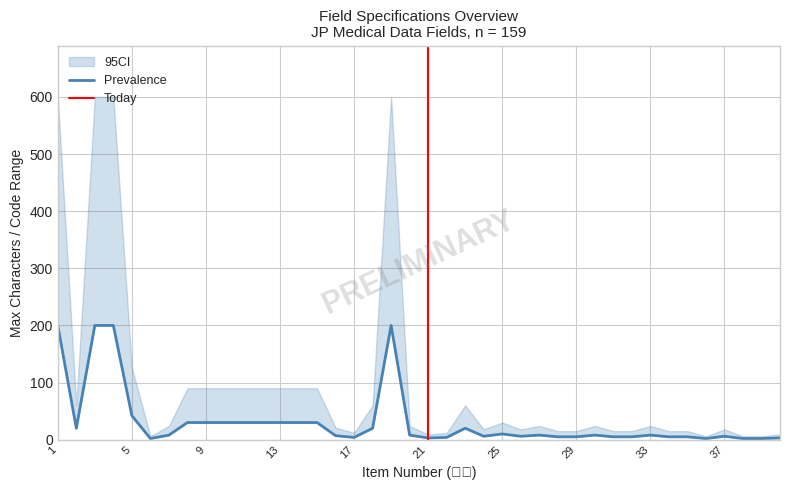

True or false: the data shows 11 at 14.

False